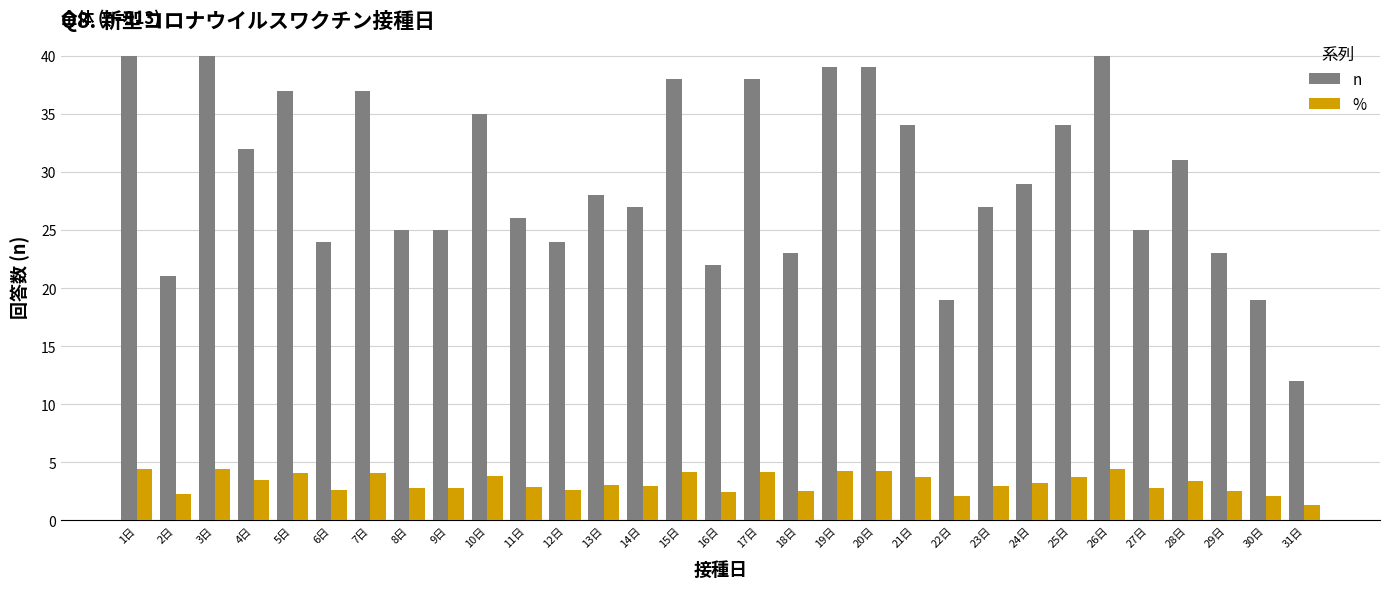

What is the label of the 5th bar from the left?

5日